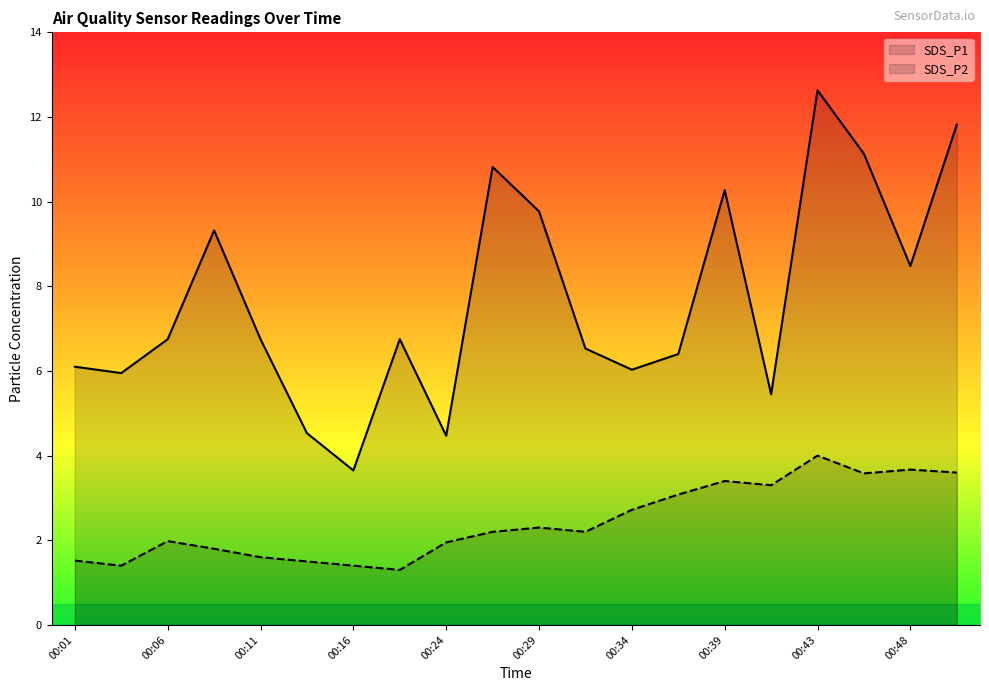

At which label does SDS_P1 first exceed 6?

00:01